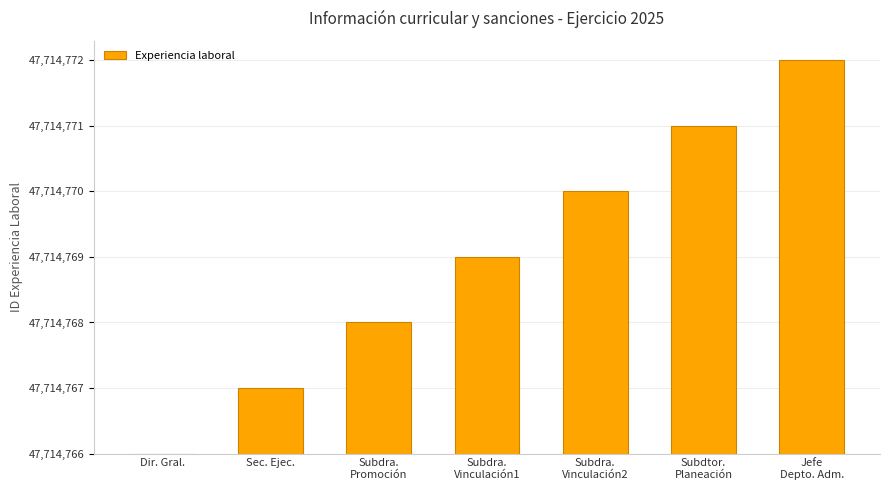

Reading left to right, what are all the values shown in this chart?

Dir. Gral.=0	Sec. Ejec.=1	Subdra.
Promoción=2	Subdra.
Vinculación1=3	Subdra.
Vinculación2=4	Subdtor.
Planeación=5	Jefe
Depto. Adm.=6